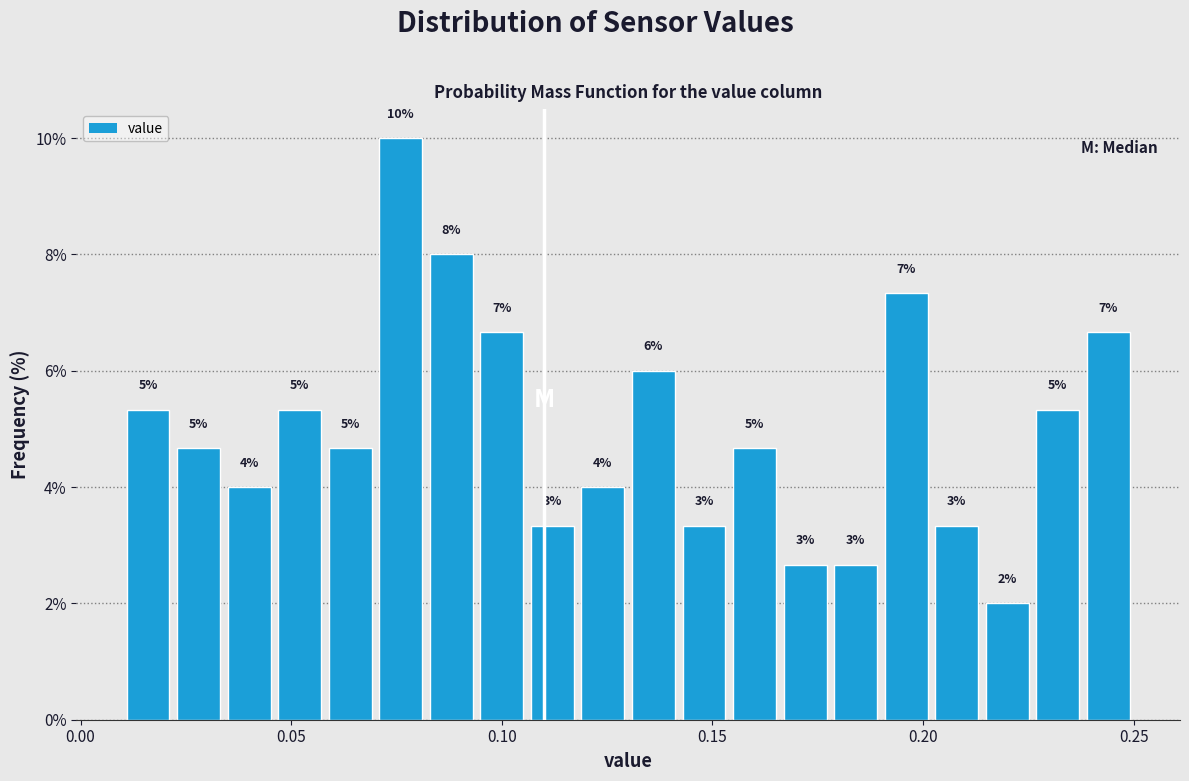

Around what value on the x-axis is the tallest bar? Give the approximate position of its centre, as read against the axis.

0.075